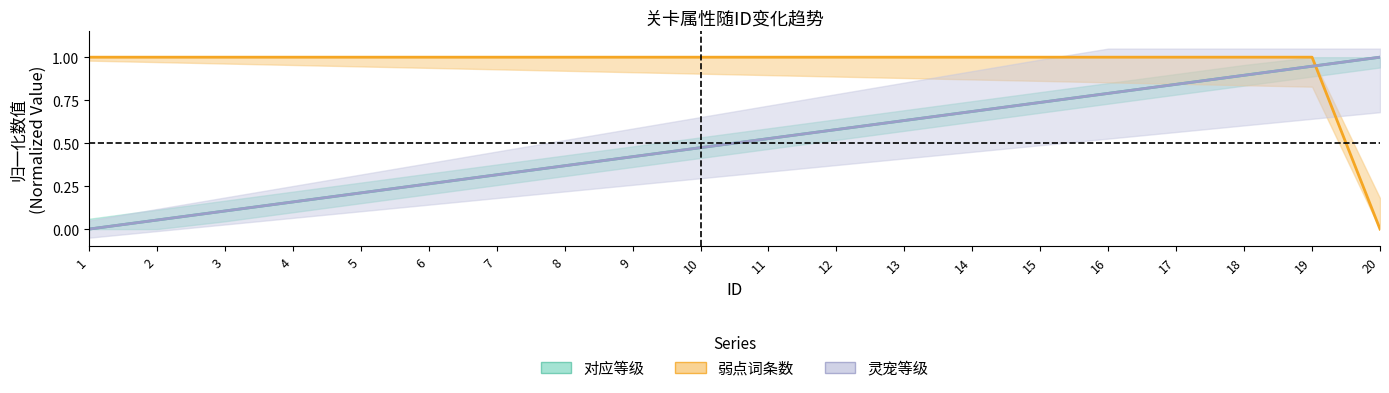

What is the value of the 弱点词条数 point at the 2nd from the left?

1.0